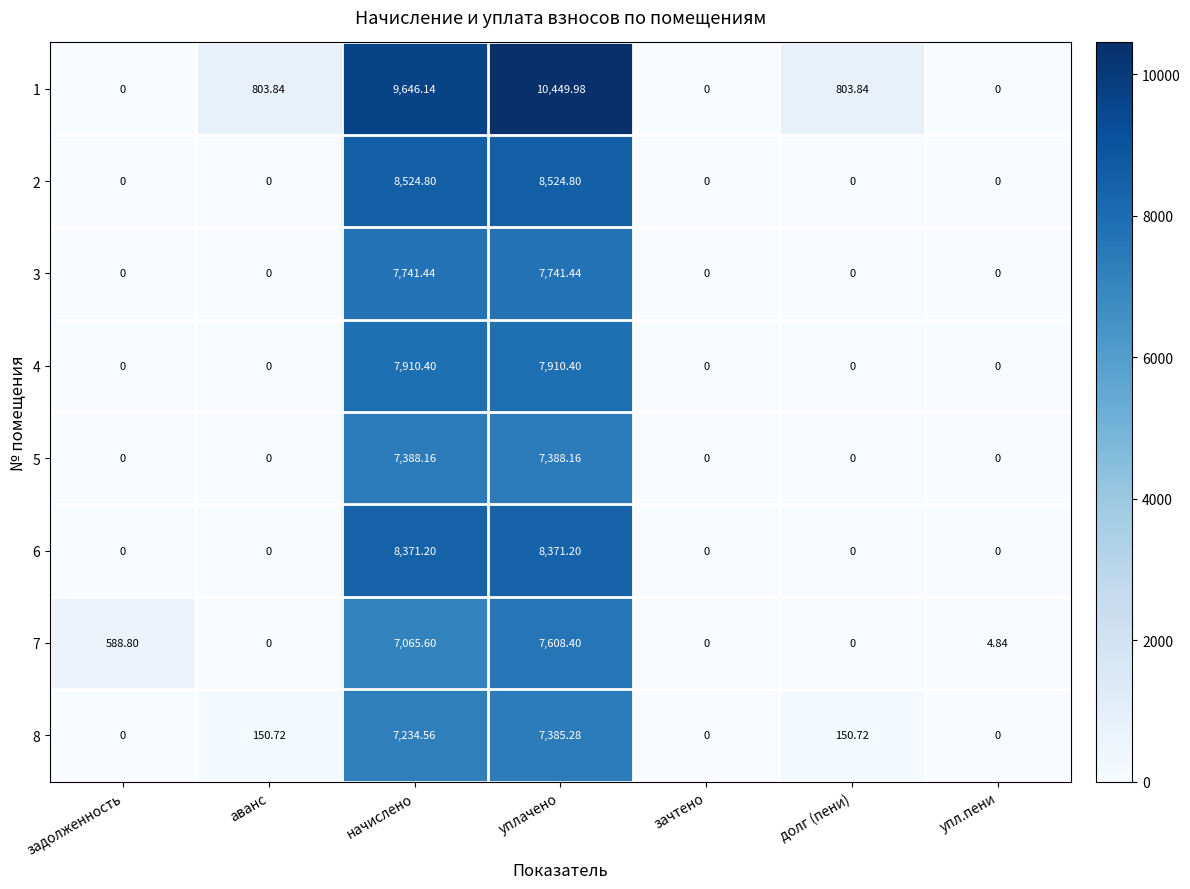

Which series has the widest spread of values?

1